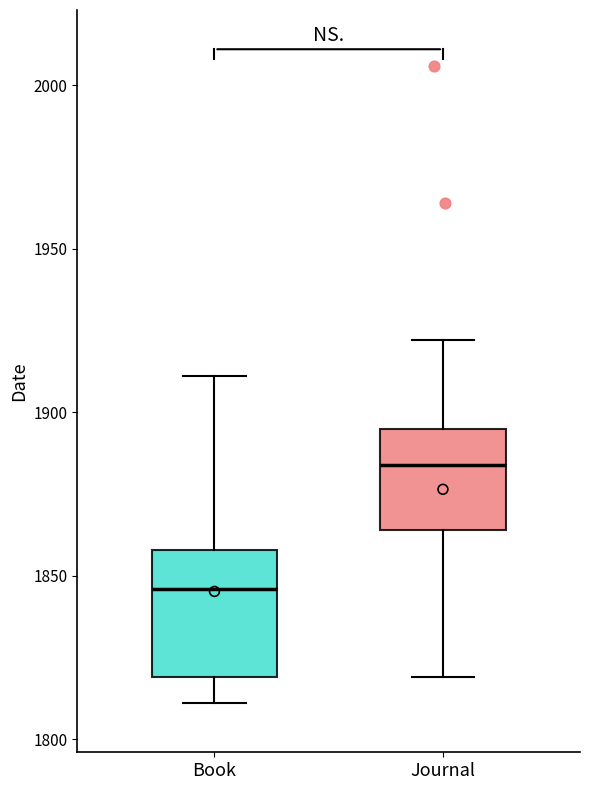

Which box has the highest median line?

Journal